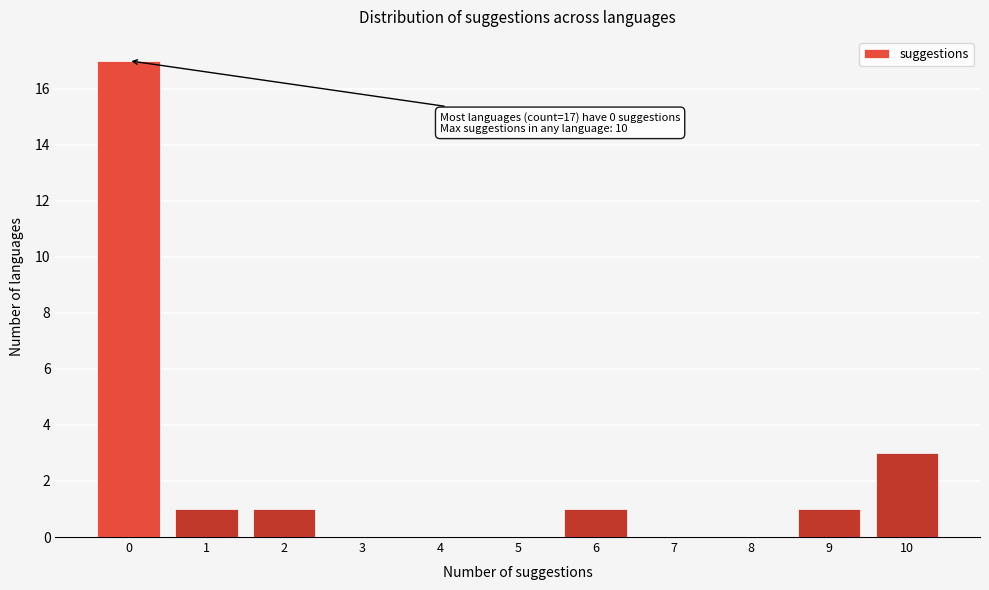

Over which range of the x-axis is the bar tallest?

-0.5 to 0.5